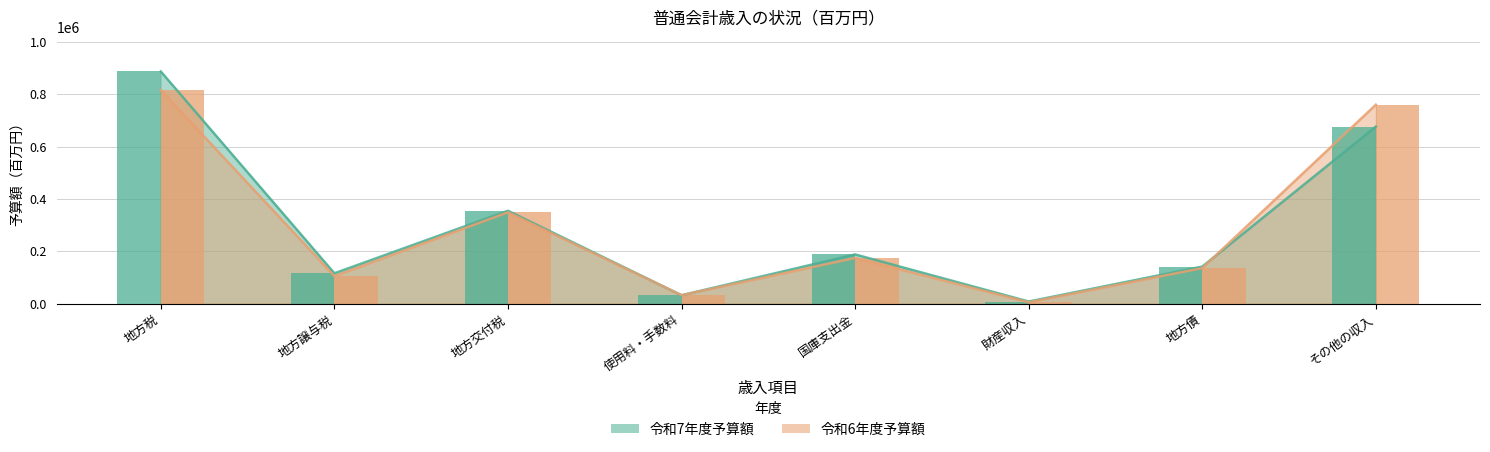

How many groups of bars are there?

8